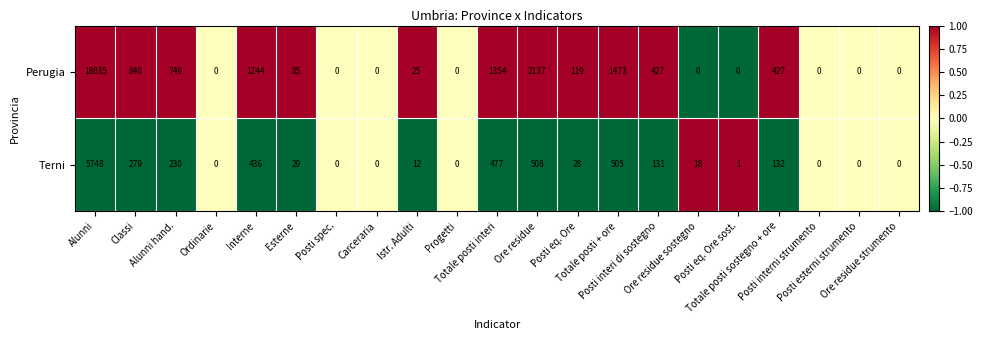

How many values in the Perugia series are below 85?

10